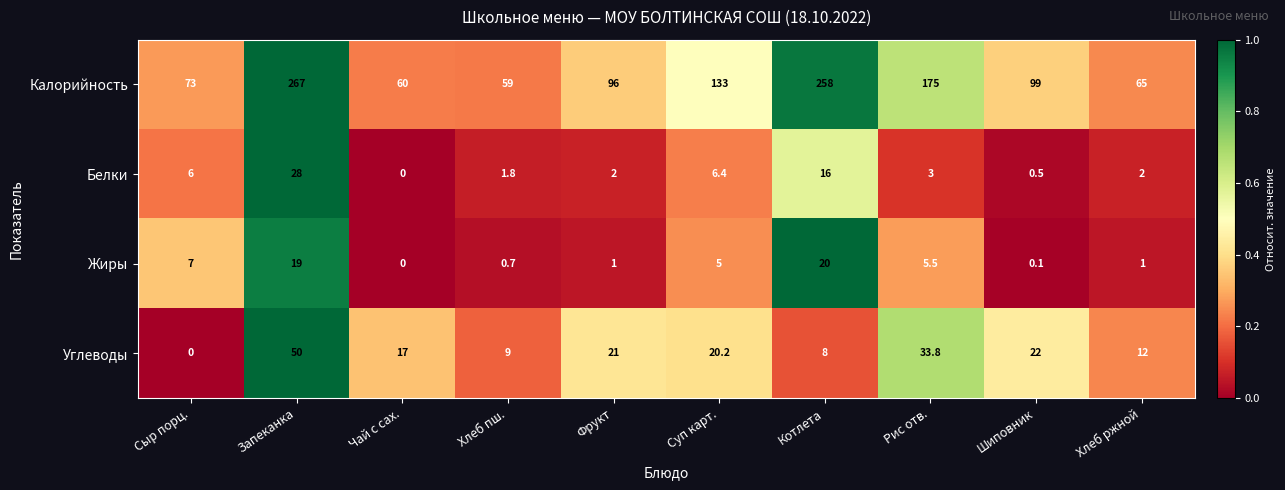

Which series has the widest spread of values?

Калорийность